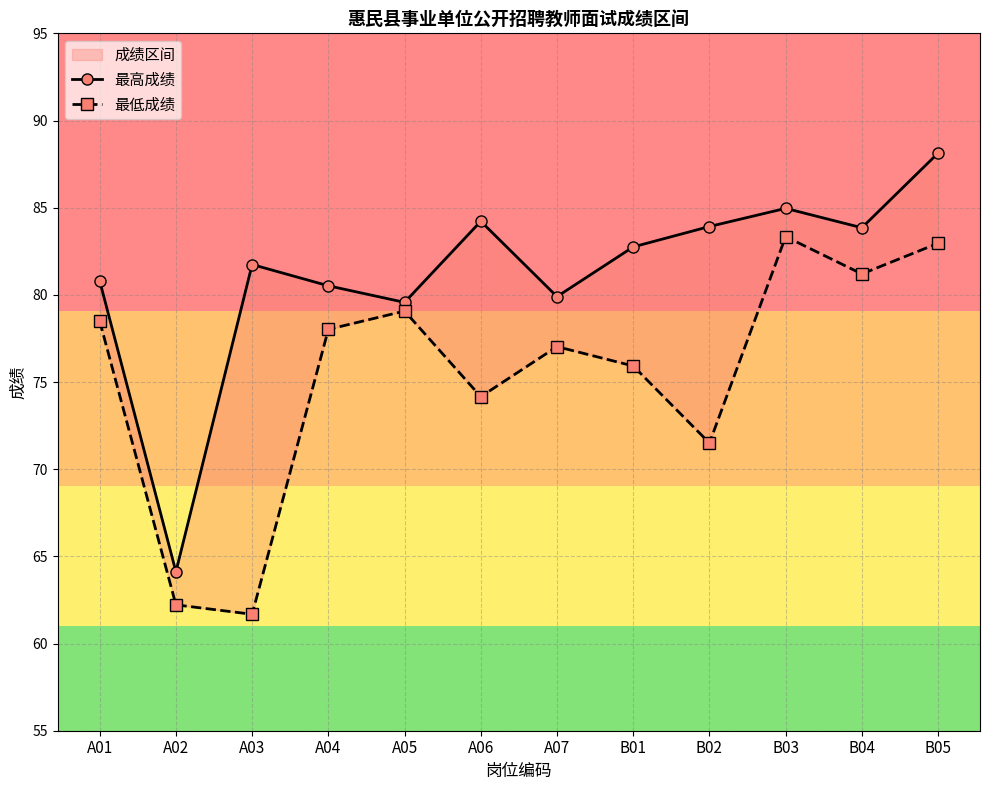

True or false: 最低成绩 and 最高成绩 intersect in this chart.

False